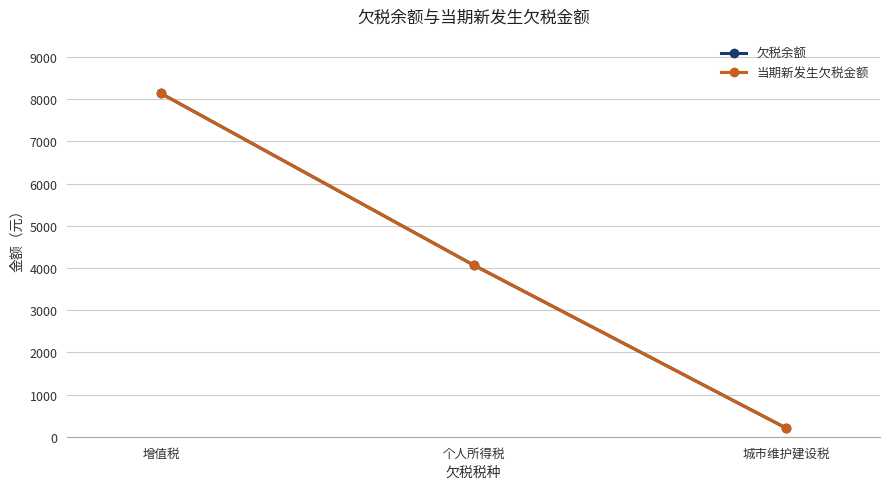

Between 增值税 and 城市维护建设税, which series saw the biggest shift?

欠税余额